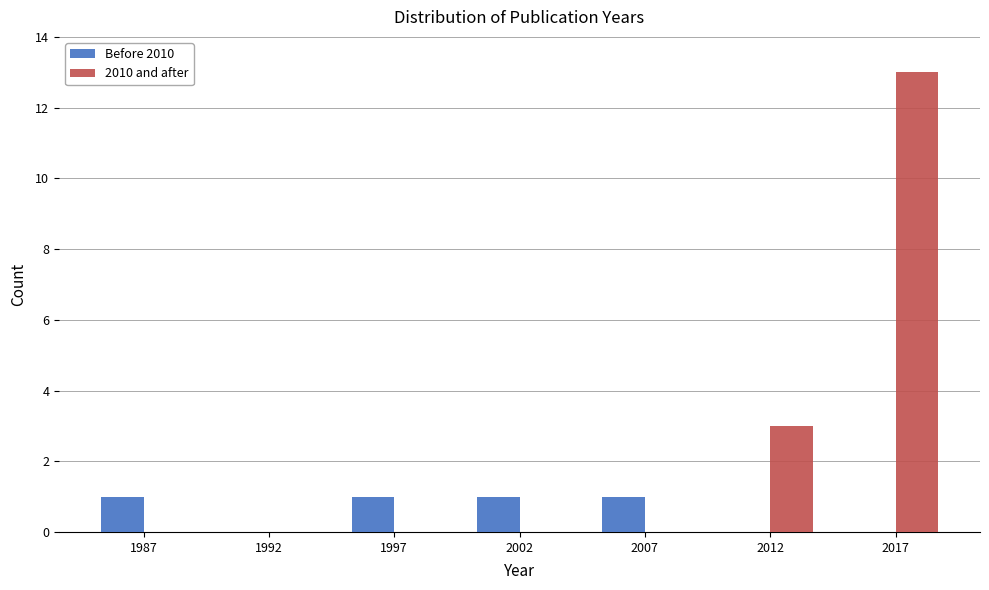

Reading left to right, extract all data points from this chart.

Before 2010: 1987=1	1992=0	1997=1	2002=1	2007=1	2012=0	2017=0
2010 and after: 1987=0	1992=0	1997=0	2002=0	2007=0	2012=3	2017=13